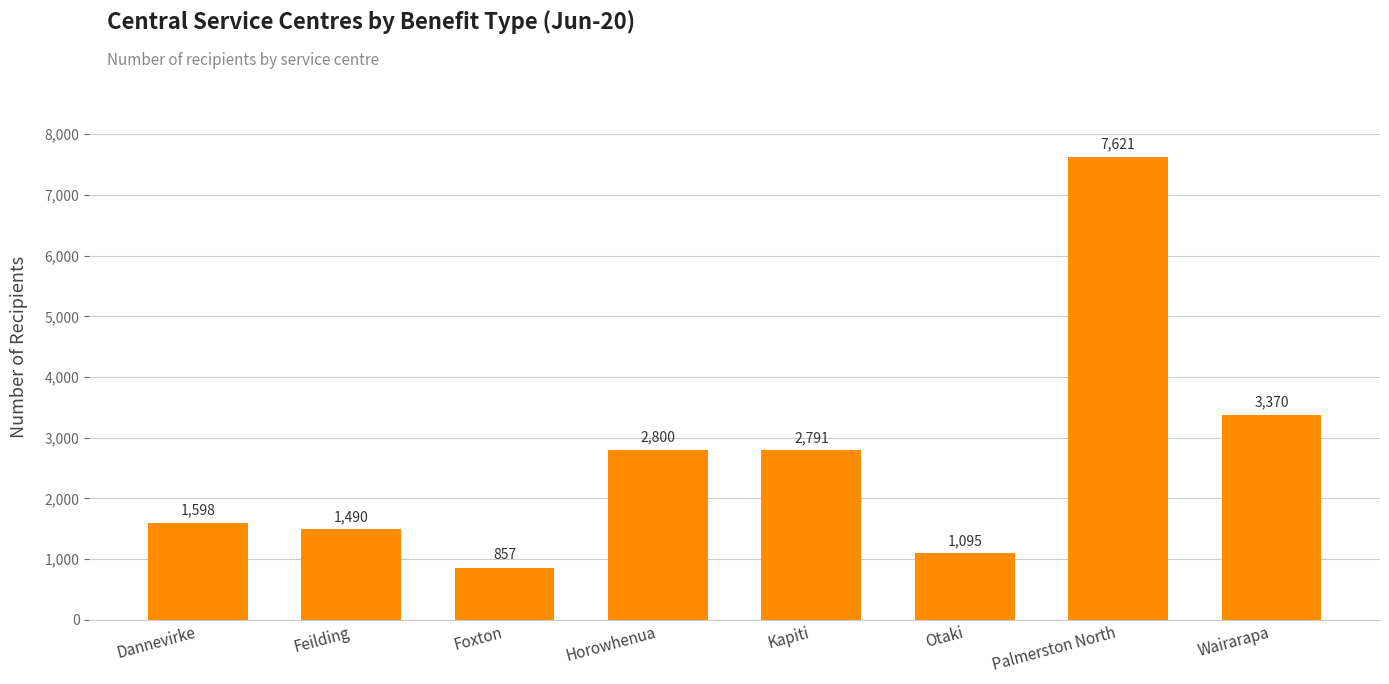

What is the value of the 2nd bar from the left?

1490